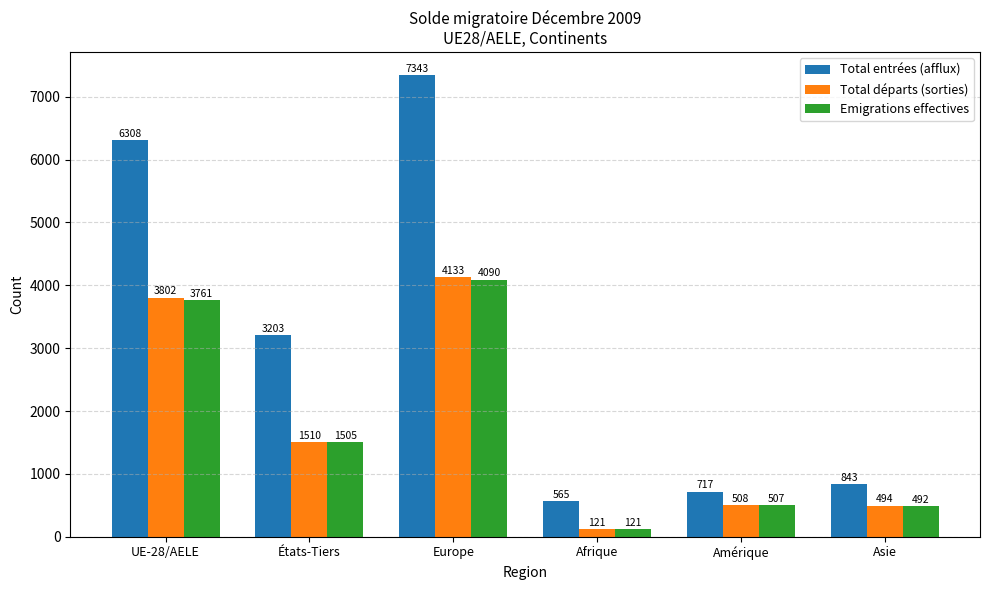

The value of Emigrations effectives at Afrique is 121. True or false?

True